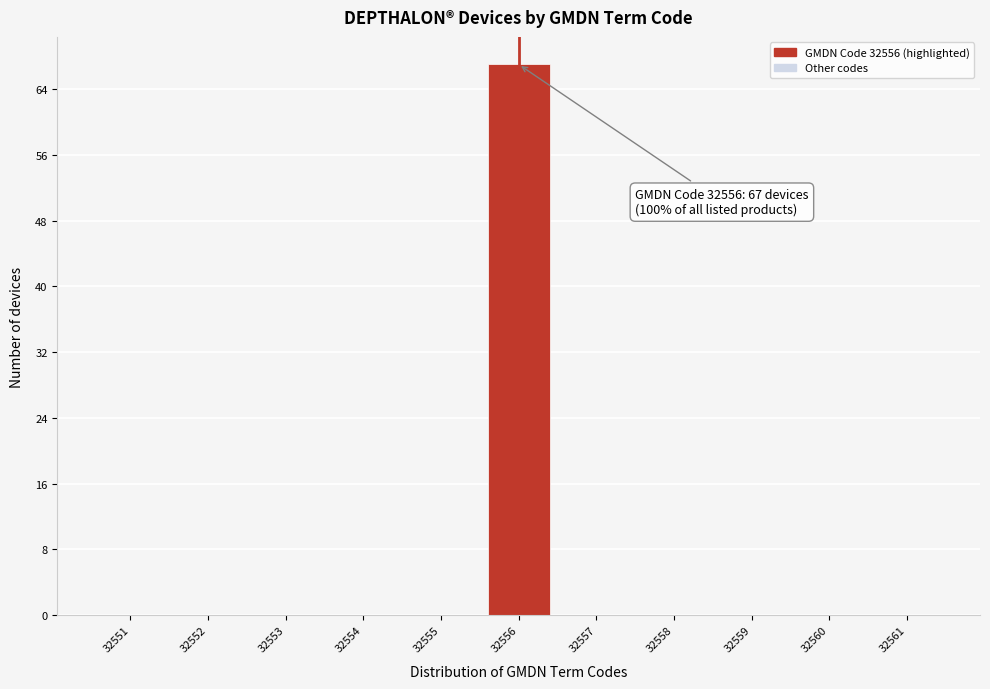

Over which range of the x-axis is the bar tallest?

32555.5 to 32556.5